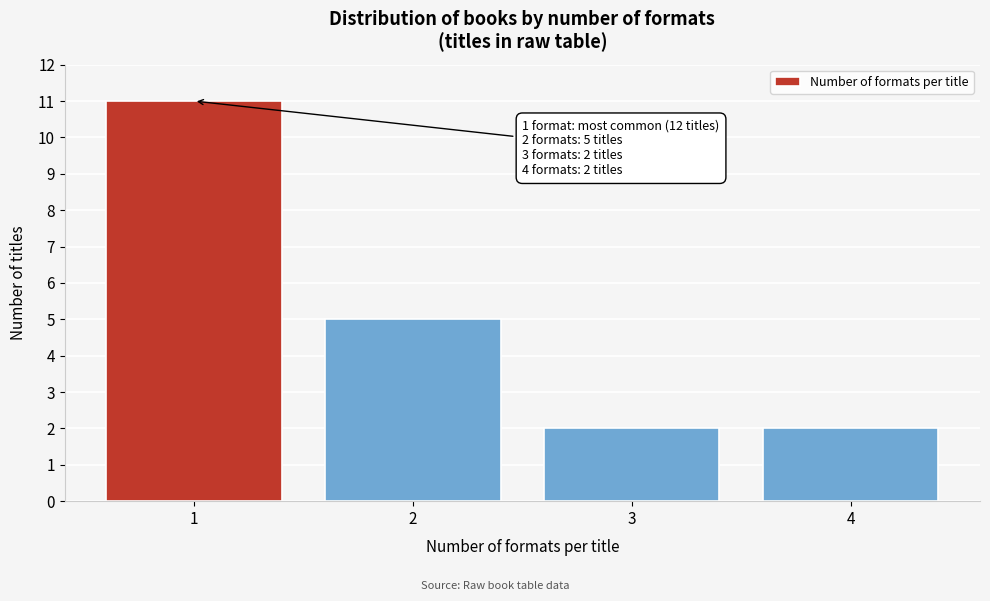

Over which range of the x-axis is the bar tallest?

0.5 to 1.5